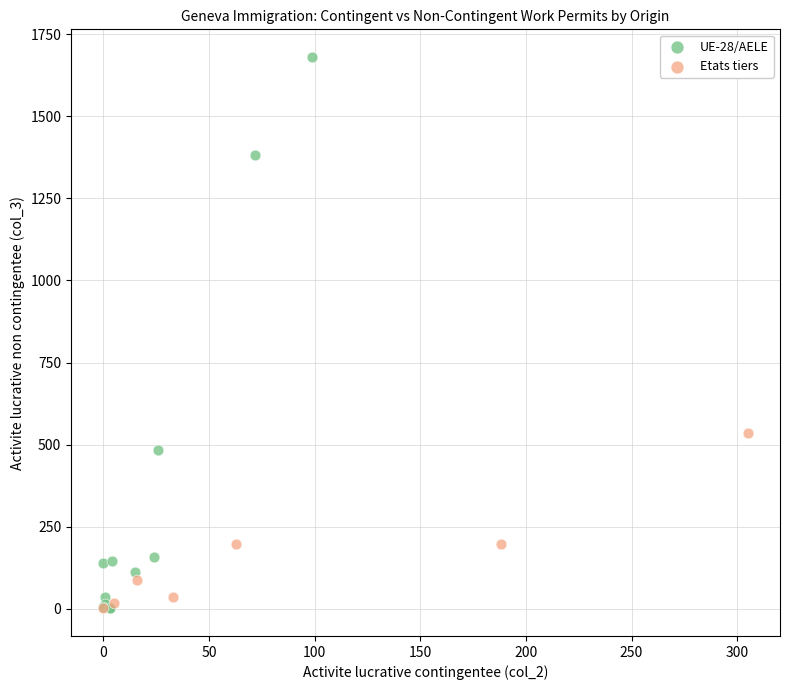

Which series contains the highest Y value?

UE-28/AELE